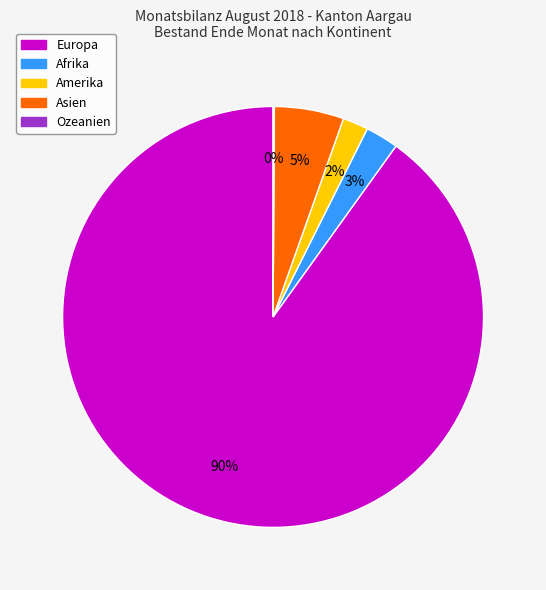

The Asien slice represents 1% of the pie. True or false?

False